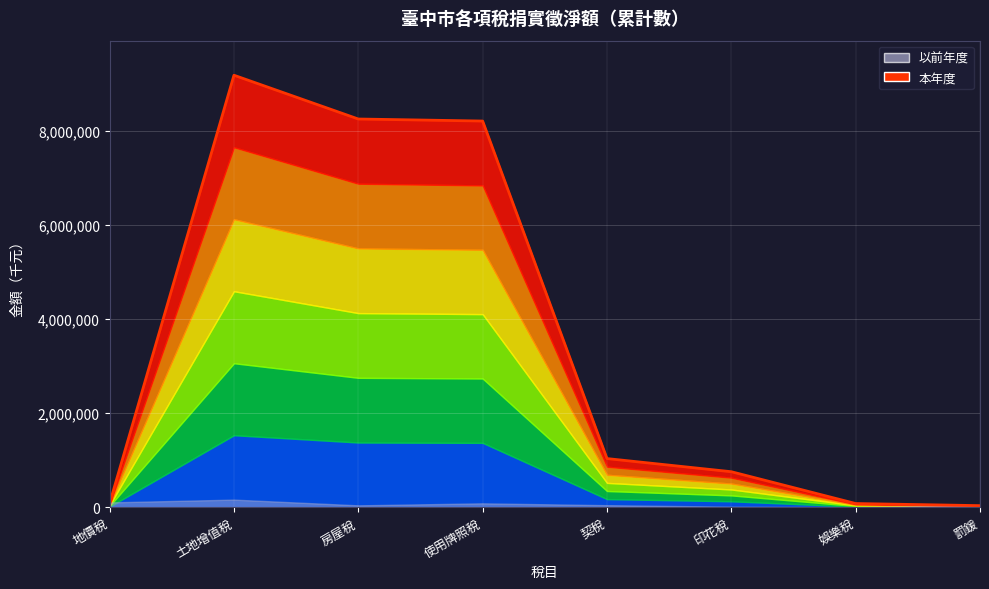

Reading left to right, extract all data points from this chart.

地價稅=80017	土地增值稅=9187044	房屋稅=8255985	使用牌照稅=8212601	契稅=1034570	印花稅=754807	娛樂稅=78462	罰鍰=33392